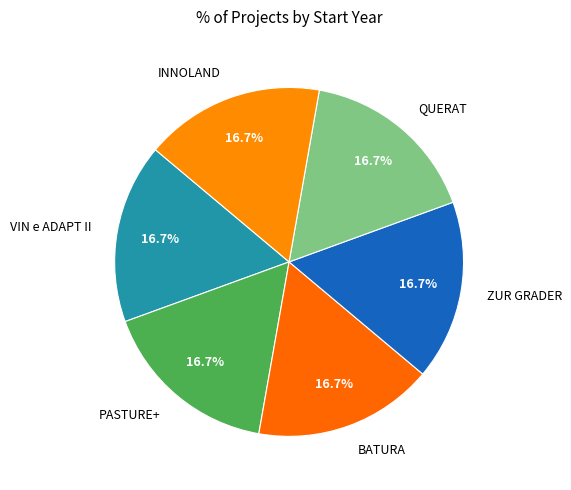

To the nearest percent, what is the combined percentage of ZUR GRADER and QUERAT?

33%